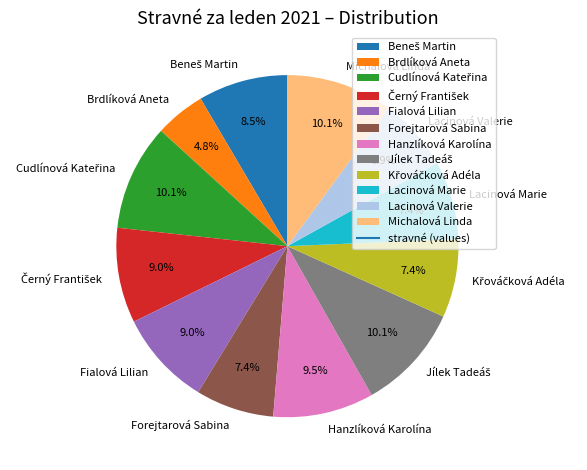

Is it true that Forejtarová Sabina is 22% of the pie?

False